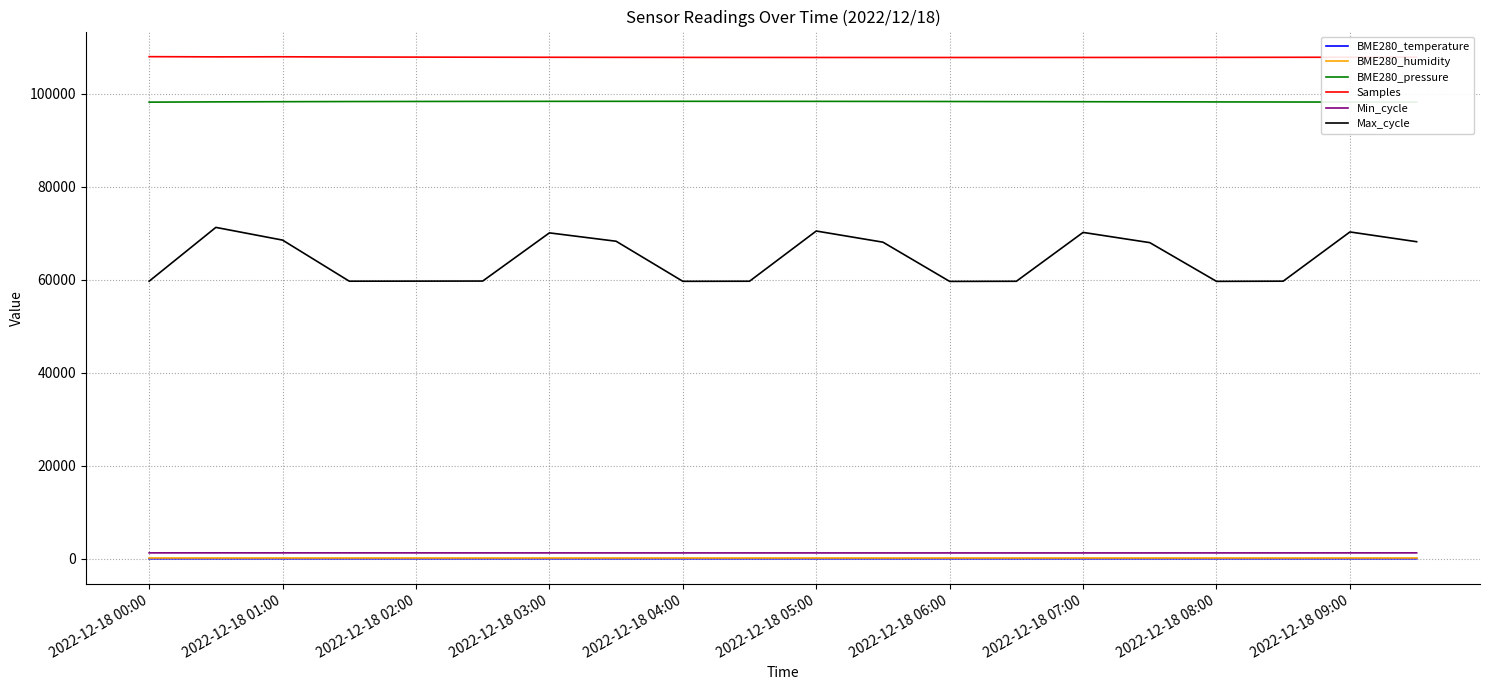

What is the difference between the maximum and second lowest values in the Samples series?

179.0